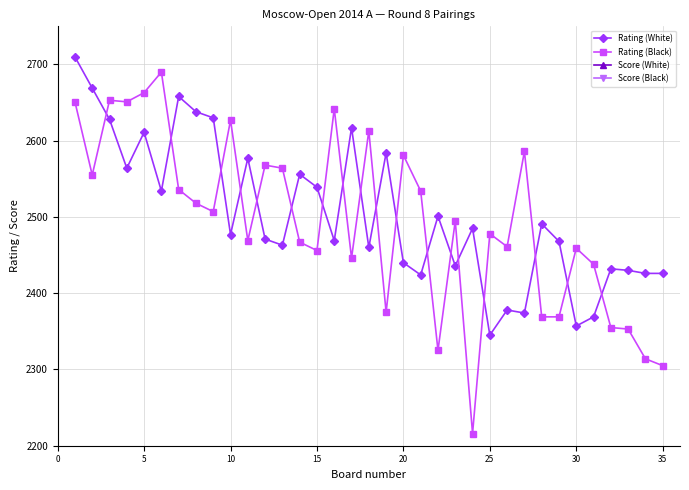

True or false: Score (Black) has more than 1 points higher than both neighbors.

False